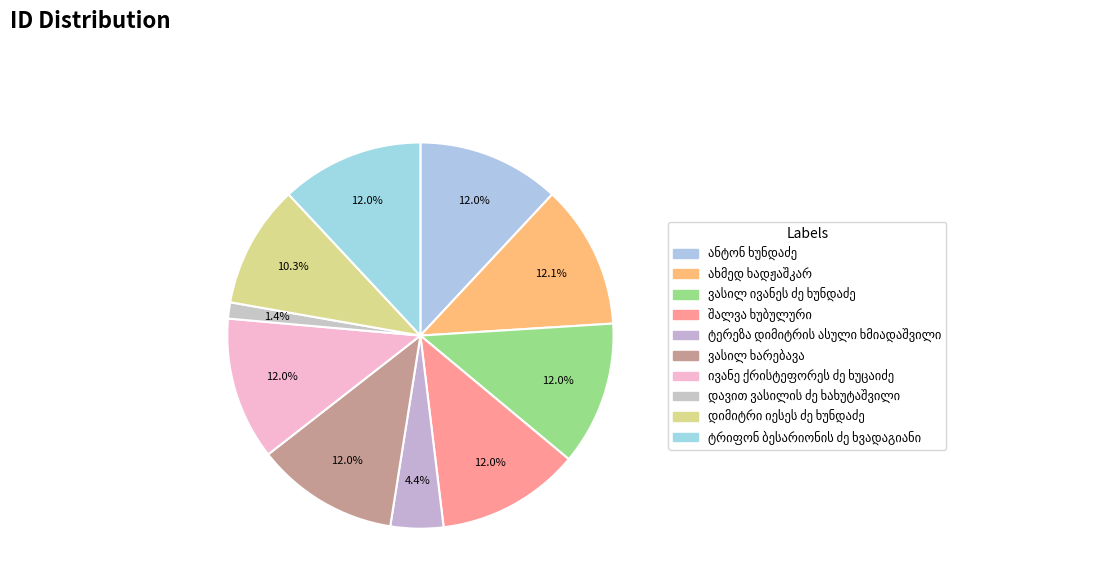

Count the number of slices in the pie.

10